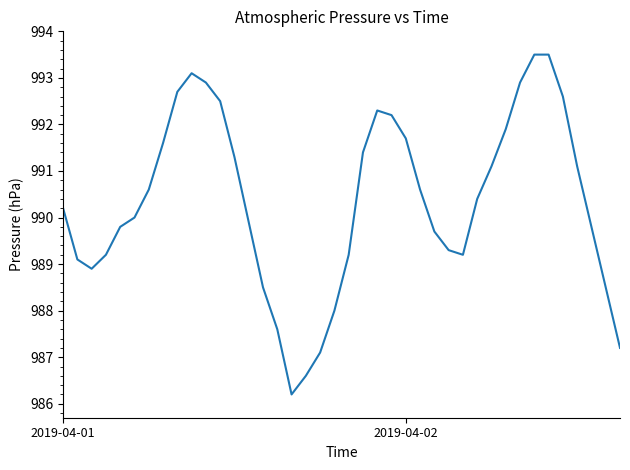

How many interior local valleys (lower than both neighbors) does the data have?

3